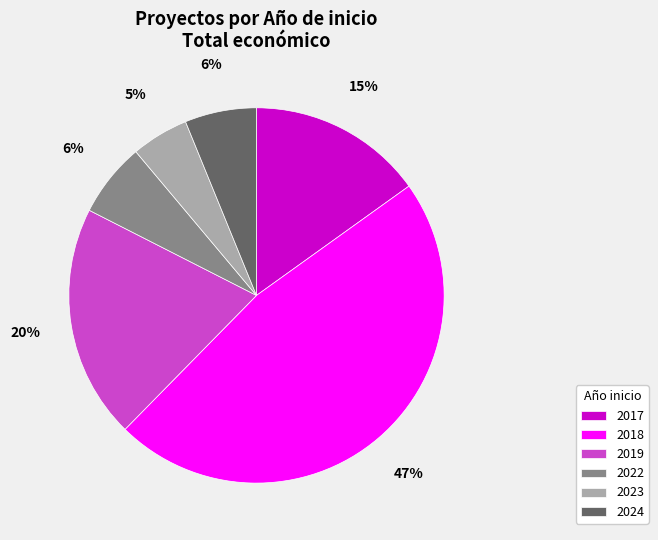

What percentage is the 2024 slice, to the nearest percent?

6%